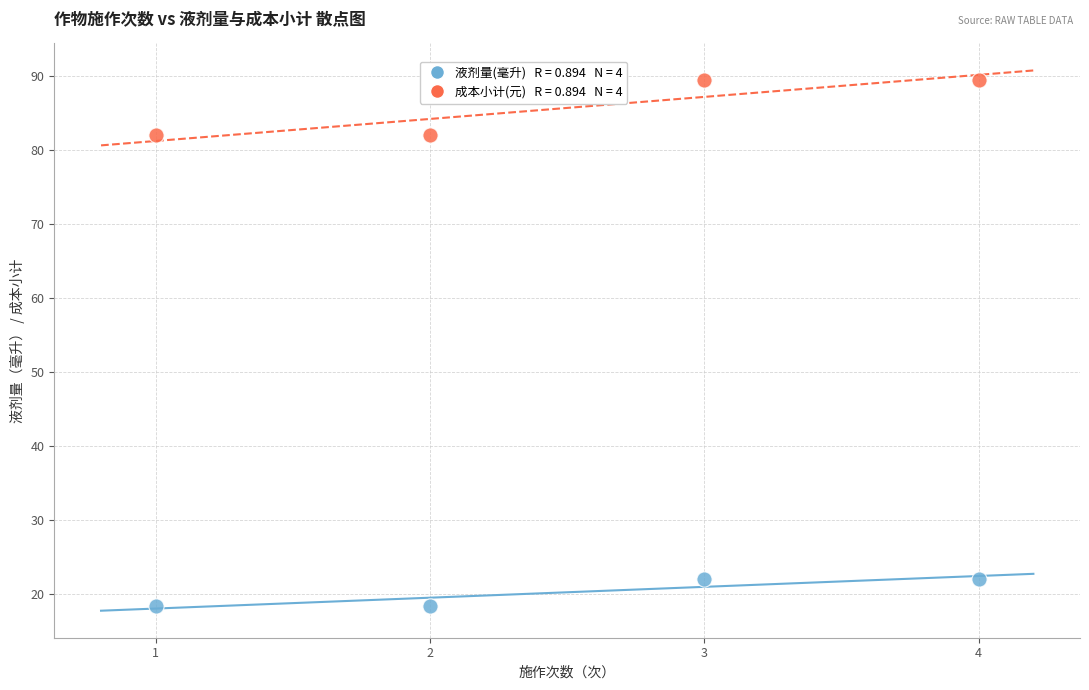

Across all data points, what is the range of X values (max minus min)?

3.0